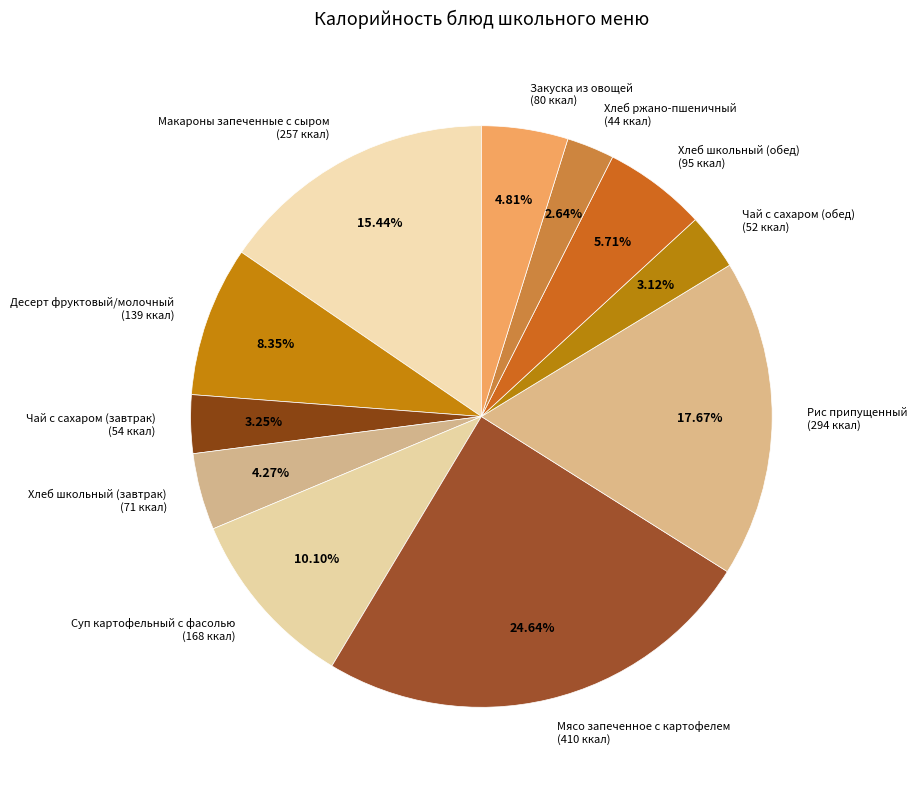

What percentage do Суп картофельный с фасолью and Рис припущенный together represent?

27.8%